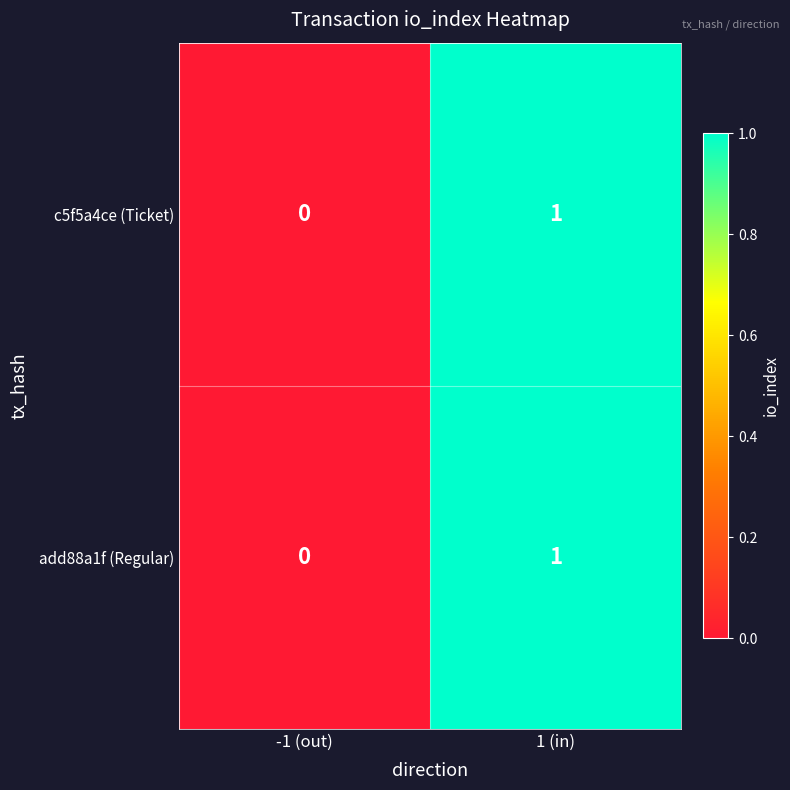

Where is c5f5a4ce (Ticket) nearest to the value 0?

-1 (out)